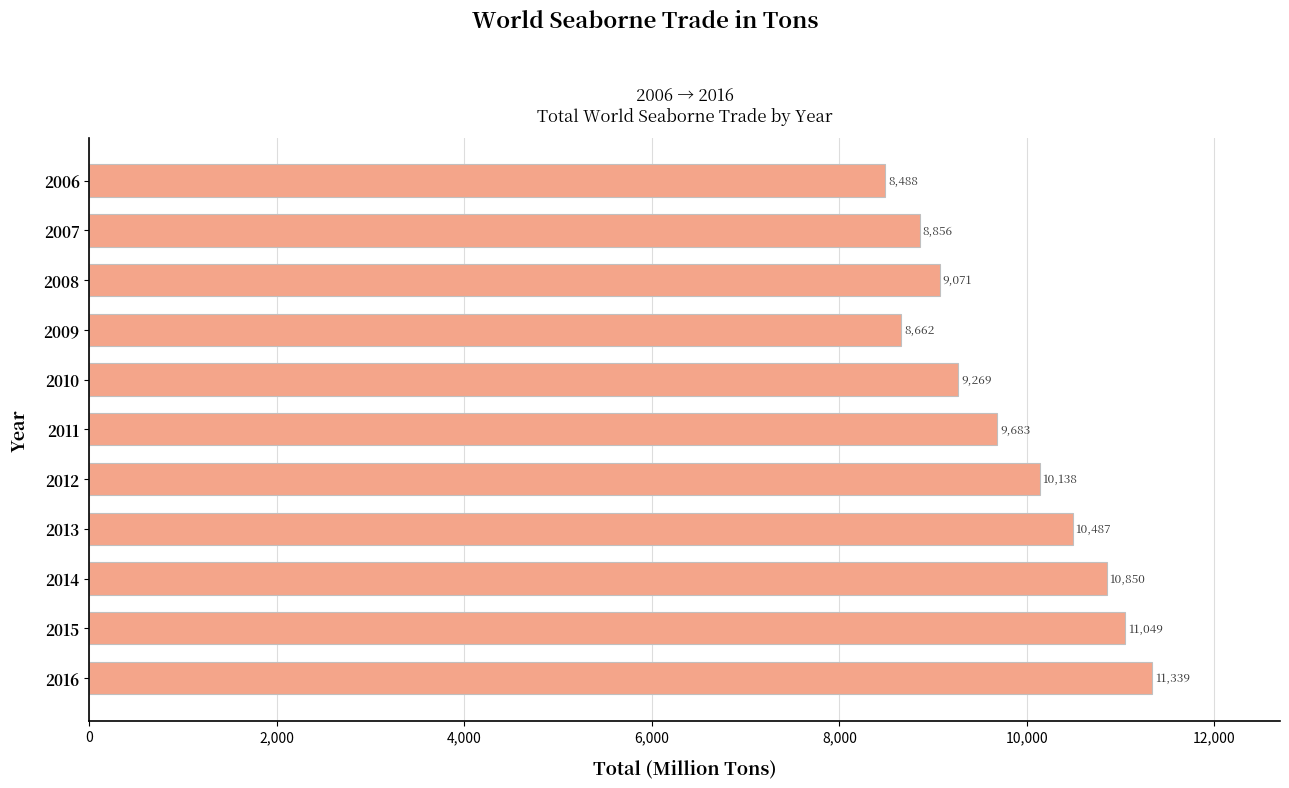

True or false: the data shows 9269.2 at 2010.

True